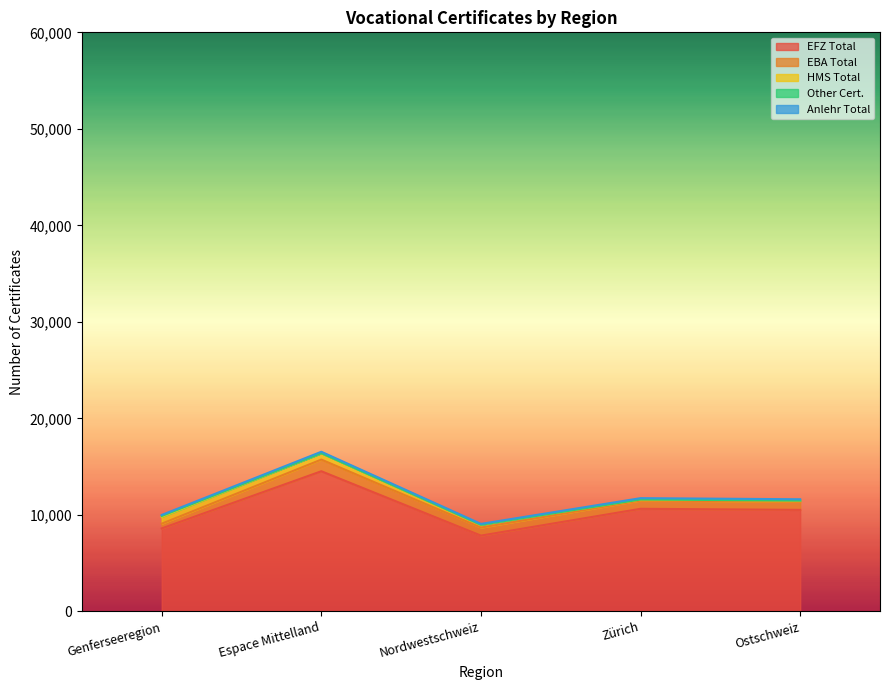

What is the average value of the EFZ Total series?

10425